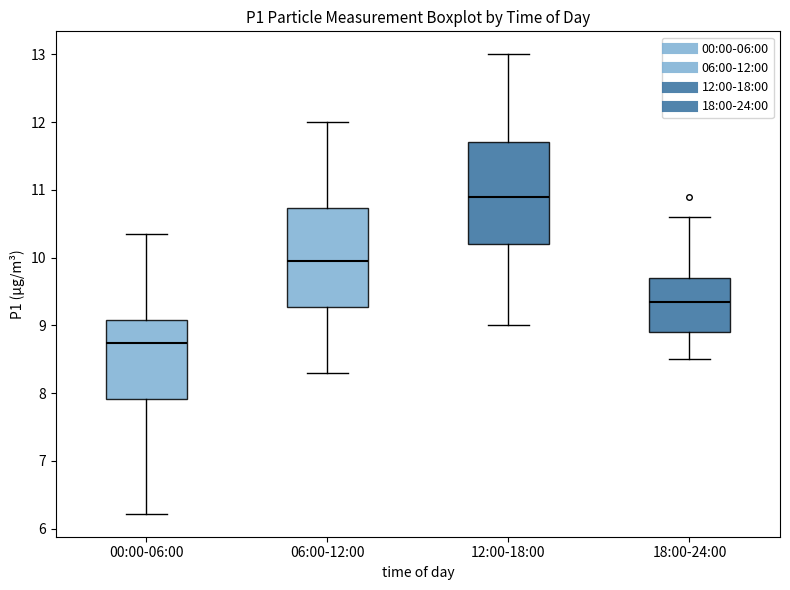

Reading left to right, transcribe this box plot: for each box, give where its median line is, the range the box spans, and where its two whiskers end, as read against the y-axis. The values are not printed on the chart, so give them approximately, as read against the axis.

00:00-06:00: median 8.7, box 7.9 to 9.1, whiskers 6.2 to 10.4
06:00-12:00: median 10.0, box 9.3 to 10.7, whiskers 8.3 to 12.0
12:00-18:00: median 10.9, box 10.2 to 11.7, whiskers 9.0 to 13.0
18:00-24:00: median 9.4, box 8.9 to 9.7, whiskers 8.5 to 10.6